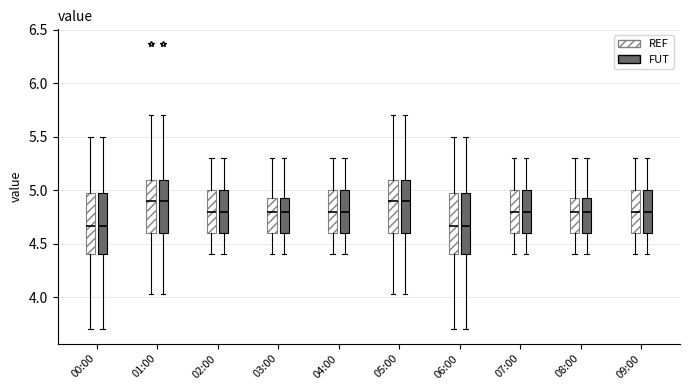

Where does the median line of the box for 09:00 (REF) sit on the y-axis? The values are not printed on the chart, so give them approximately, as read against the axis.

4.80